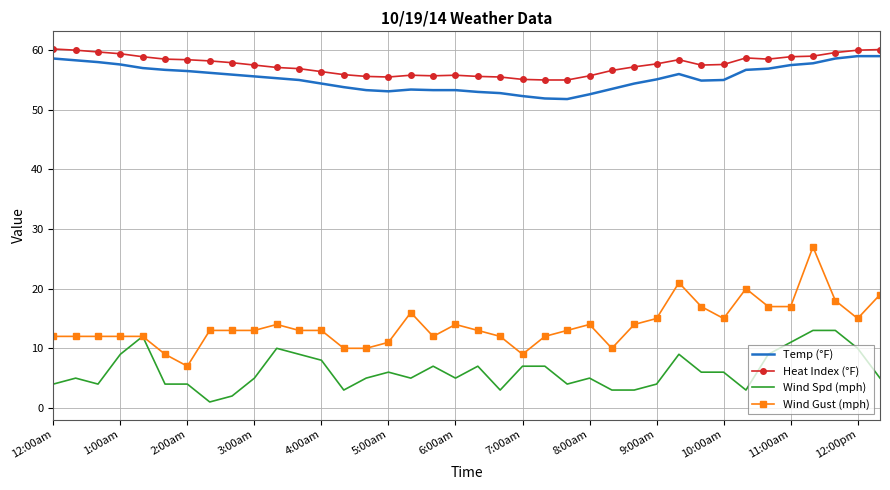

Which series has the largest range (max minus min)?

Wind Gust (mph)